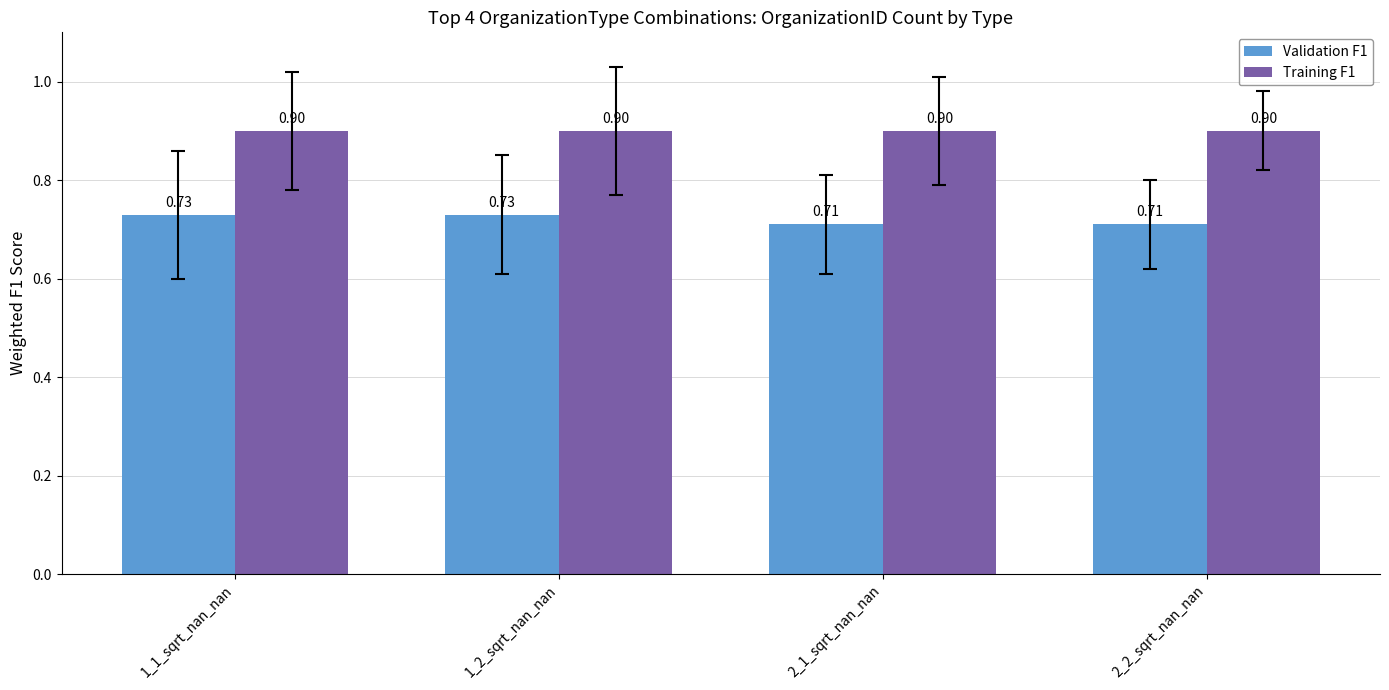

What position from the right is 2_1_sqrt_nan_nan?

2